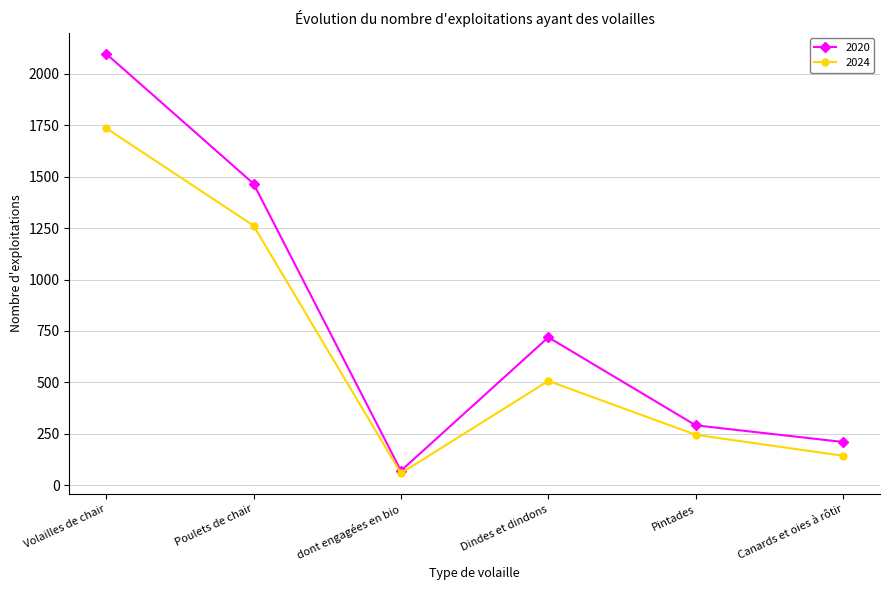

How many lines are shown in the chart?

2